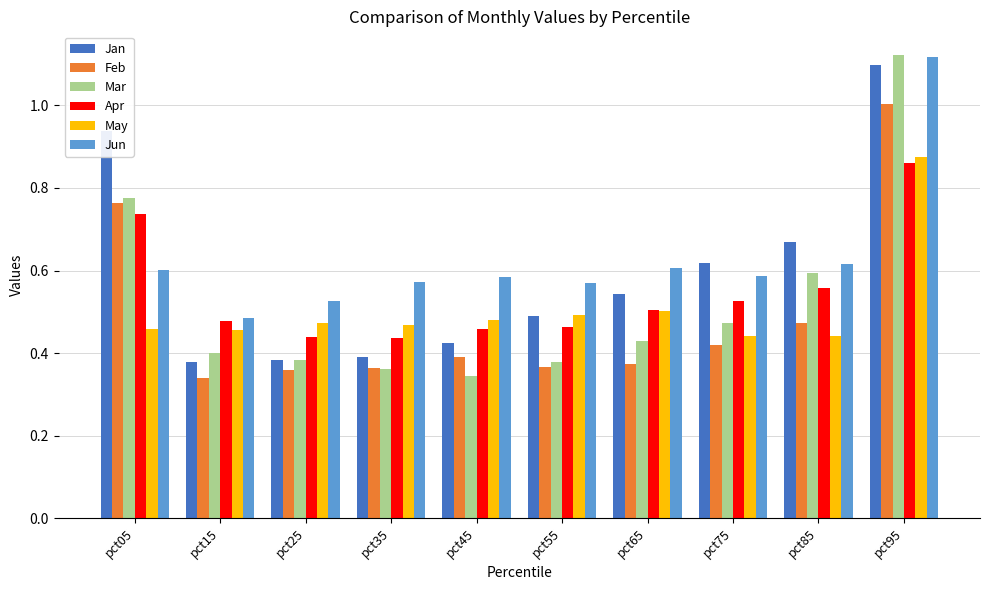

Which category has the highest value in the Jan series?

pct95